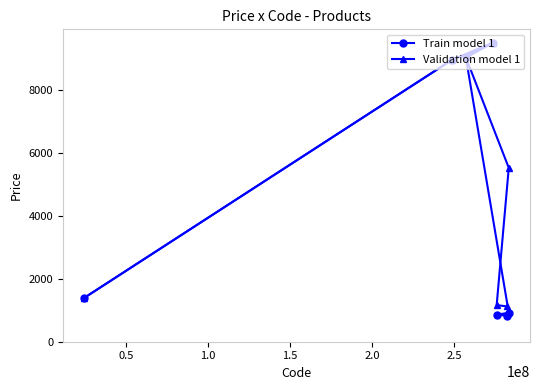

How many lines are shown in the chart?

2